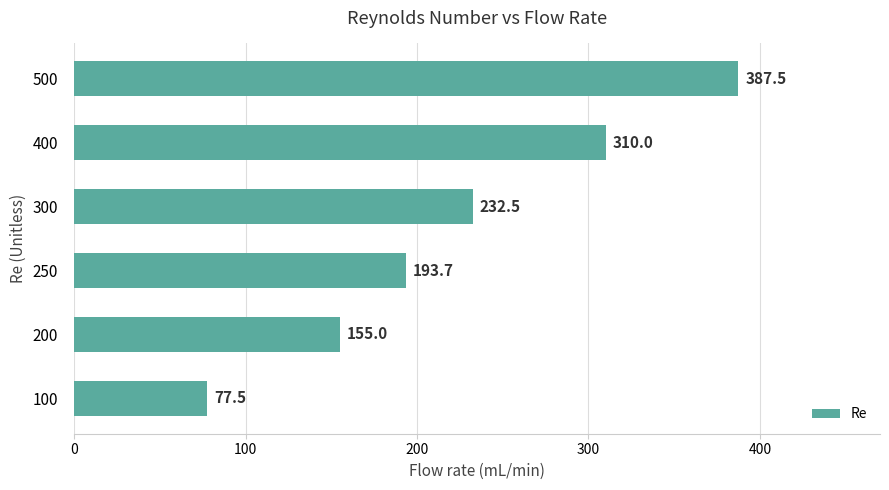

List the labels in order of value, smallest first.

100, 200, 250, 300, 400, 500